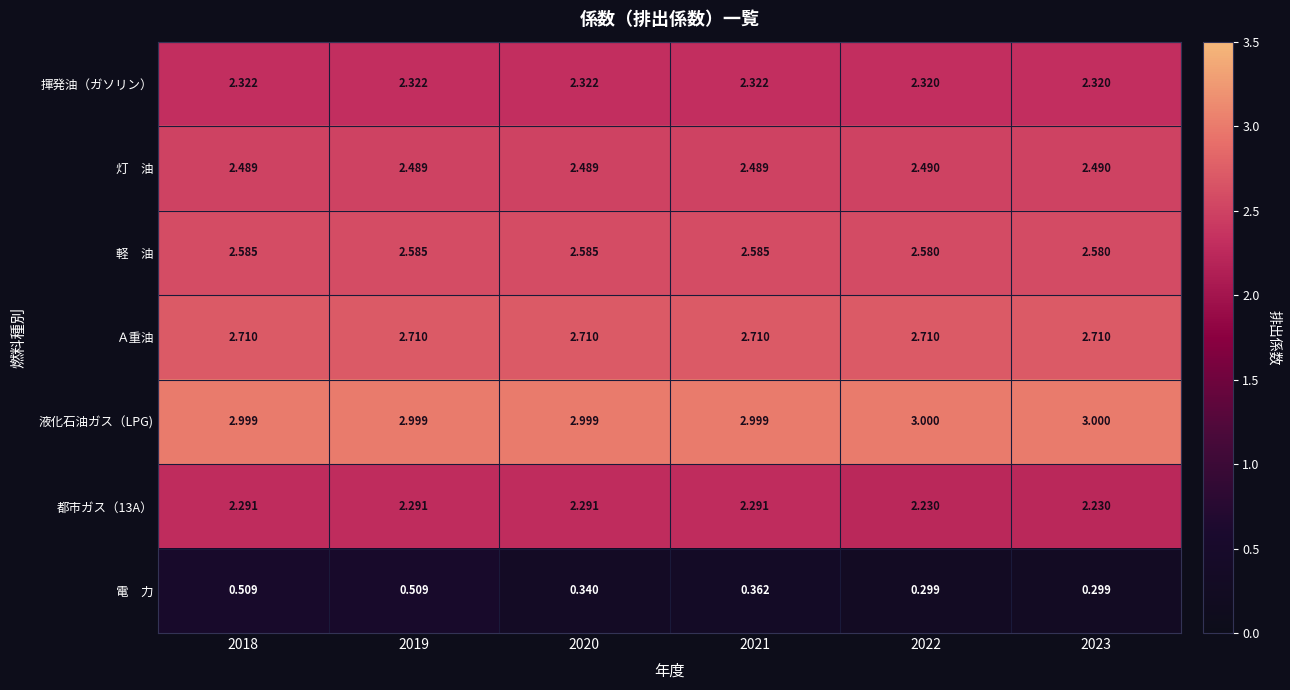

Which series has the largest total across all categories?

液化石油ガス（LPG)